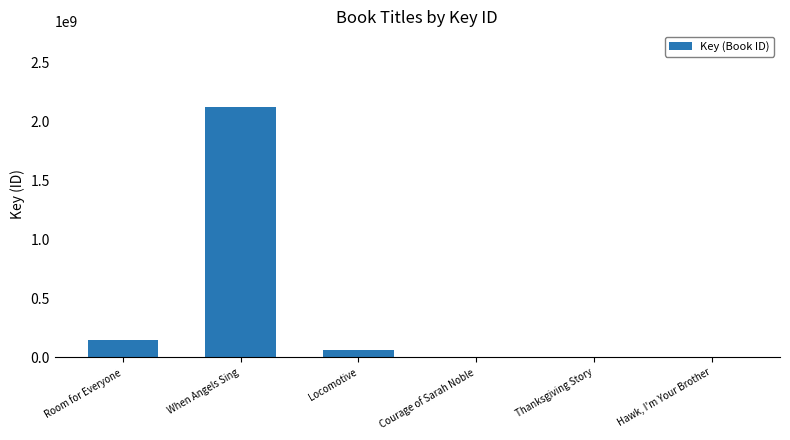

The chart shows a value of 2128860280 at When Angels Sing. True or false?

True